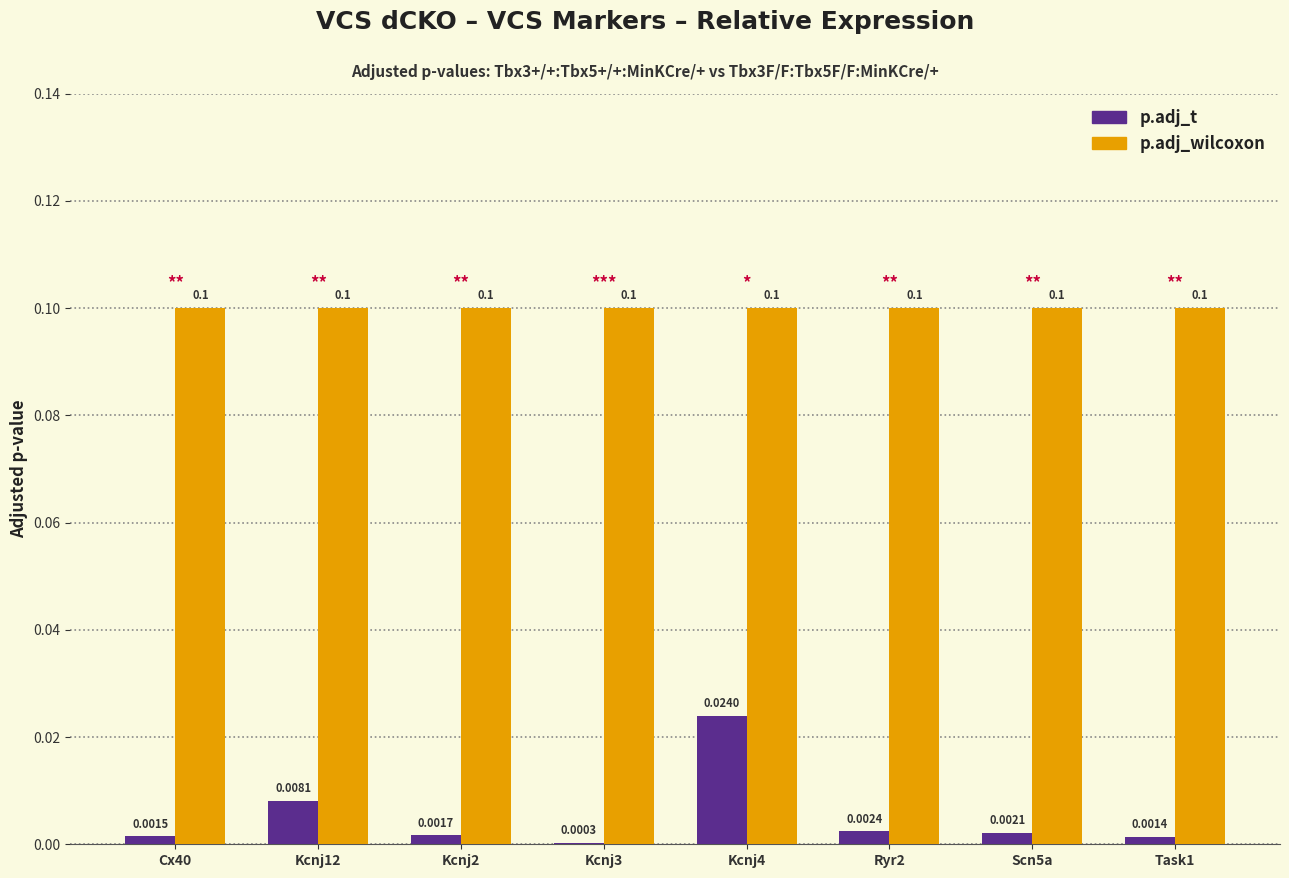

Which series has the widest spread of values?

p.adj_t